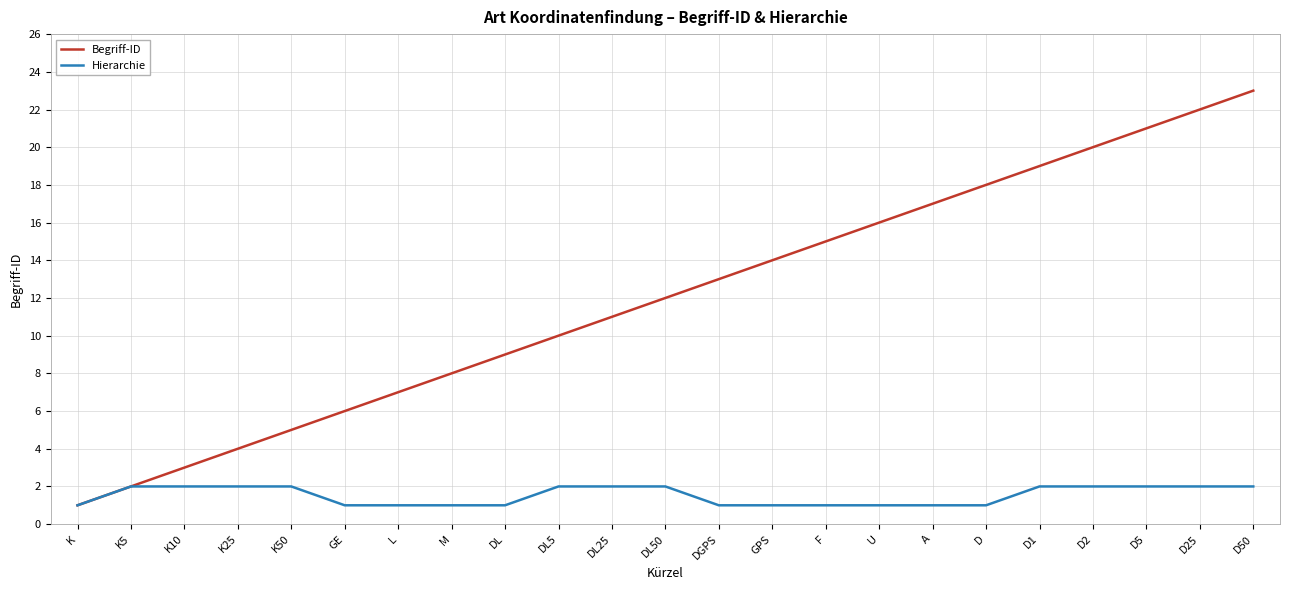

What position from the right is GPS?

10